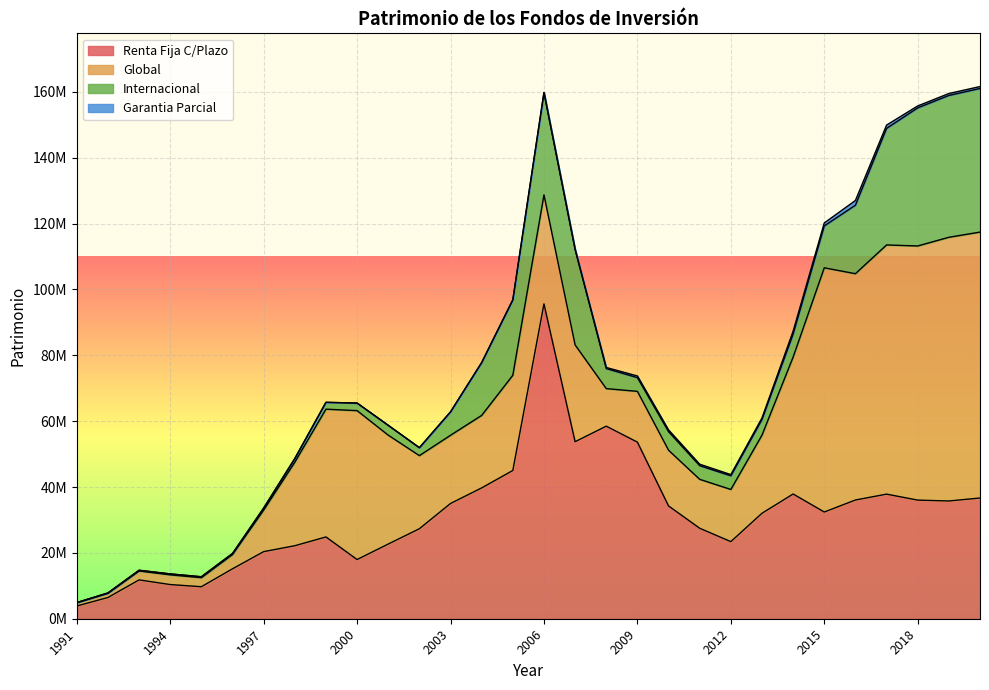

What value does the Internacional series have at 2018, to the nearest 10?

41941160